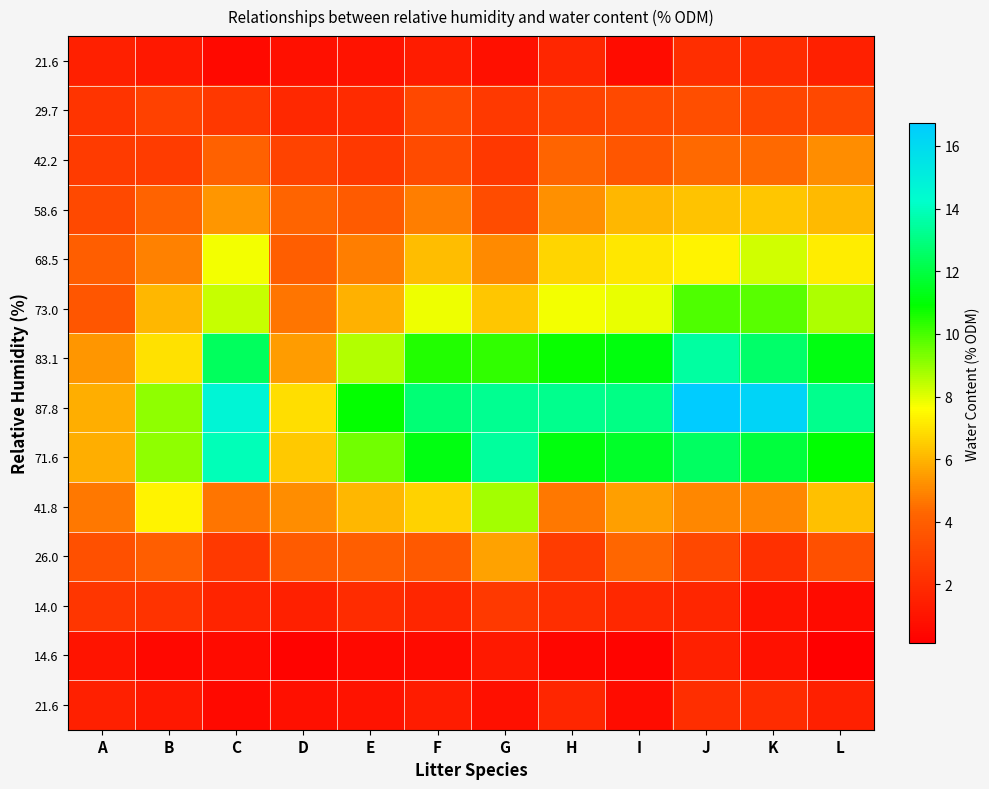

What is the maximum value shown in the chart?

16.7